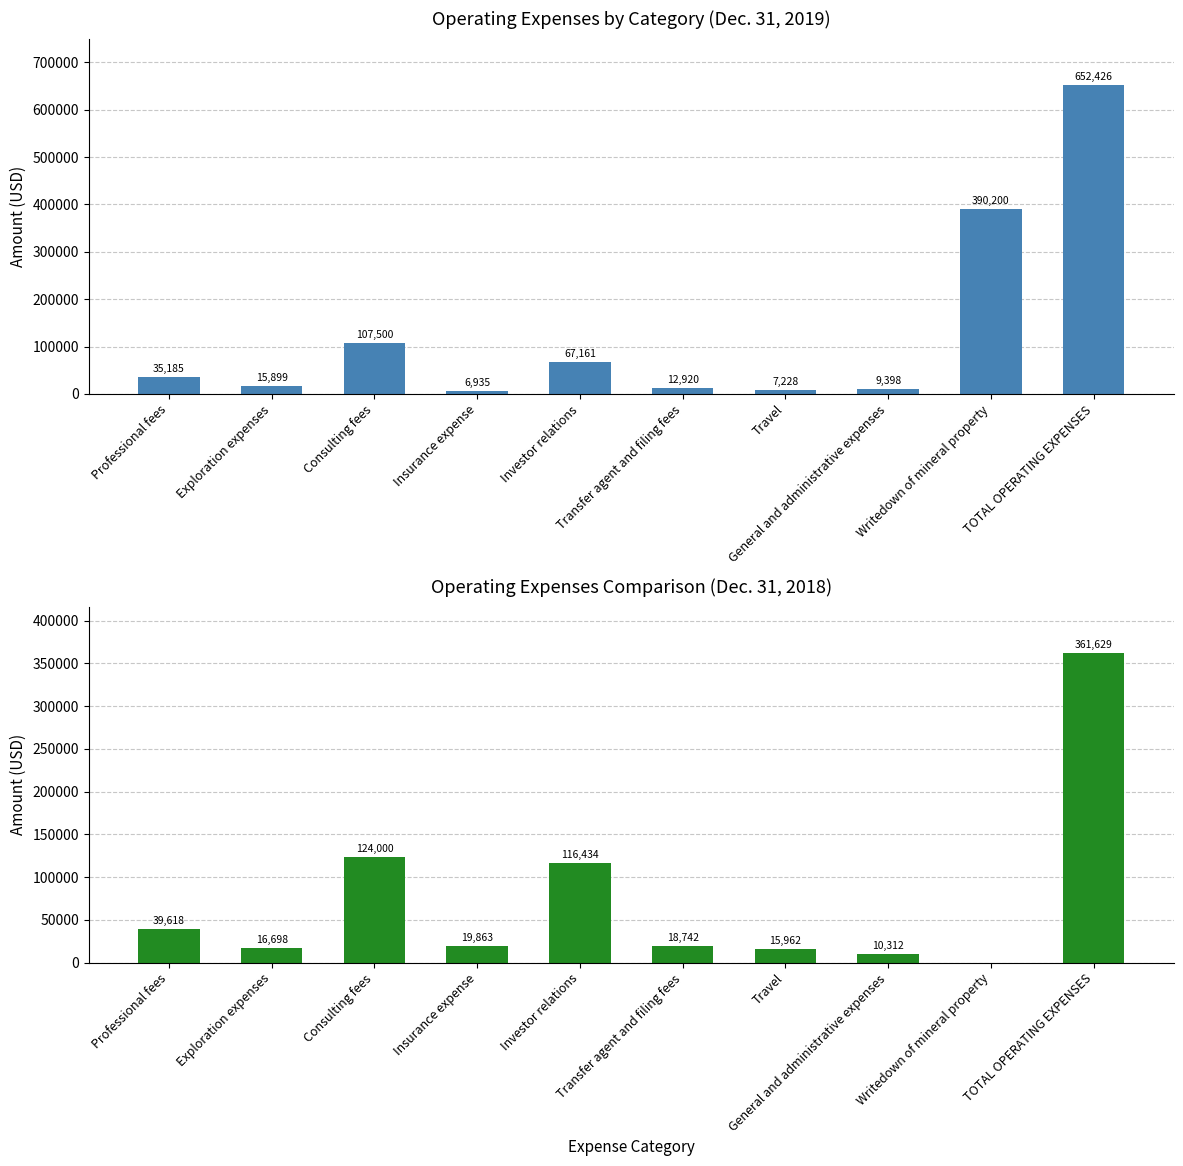

True or false: Dec. 31, 2019 has a value of 103249 at Investor relations.

False